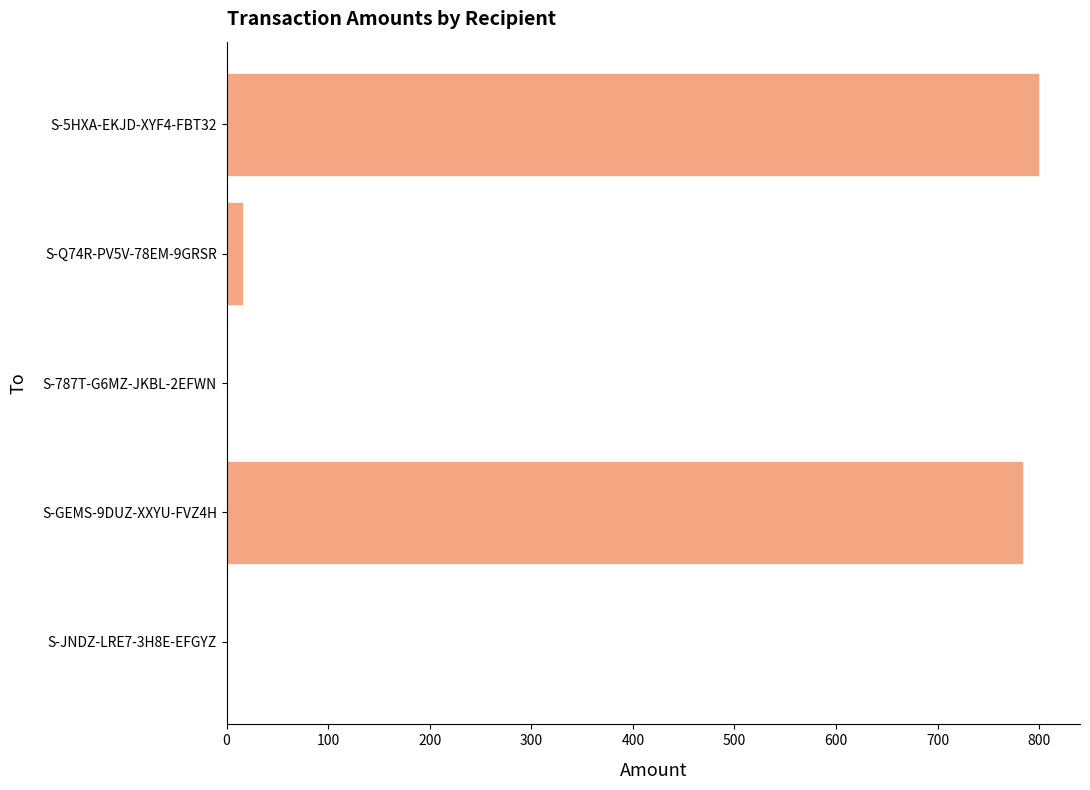

Which category has the highest value across all series?

S-5HXA-EKJD-XYF4-FBT32